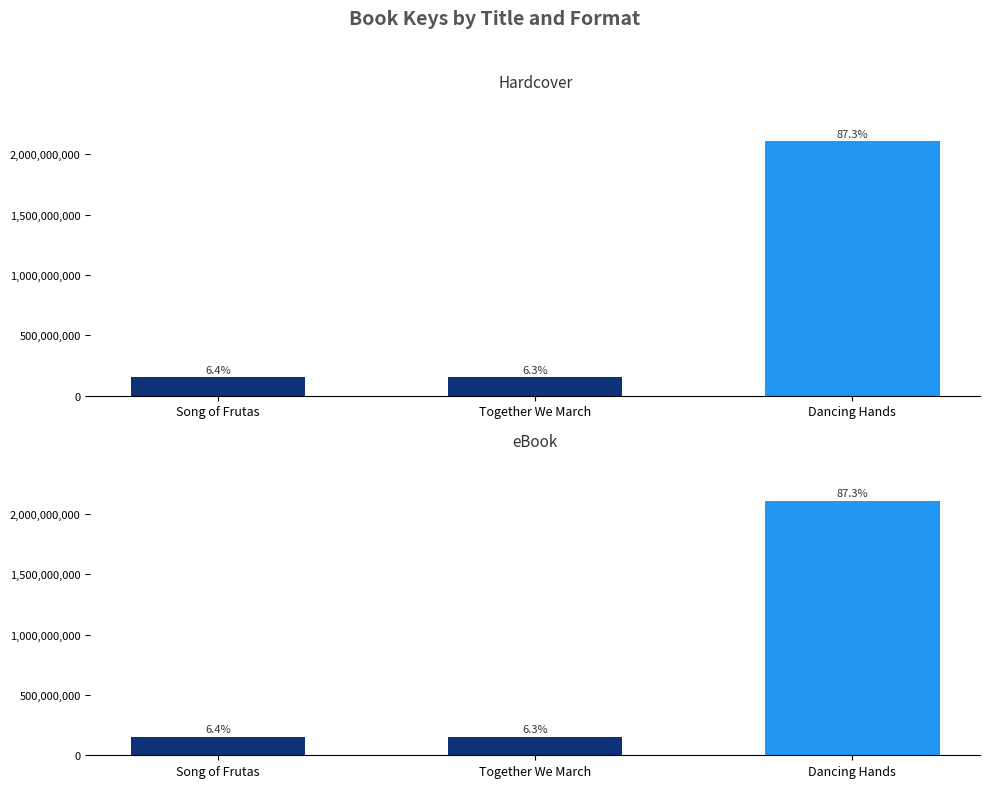

What is the difference between the maximum and minimum values in the Hardcover series?

1957073878